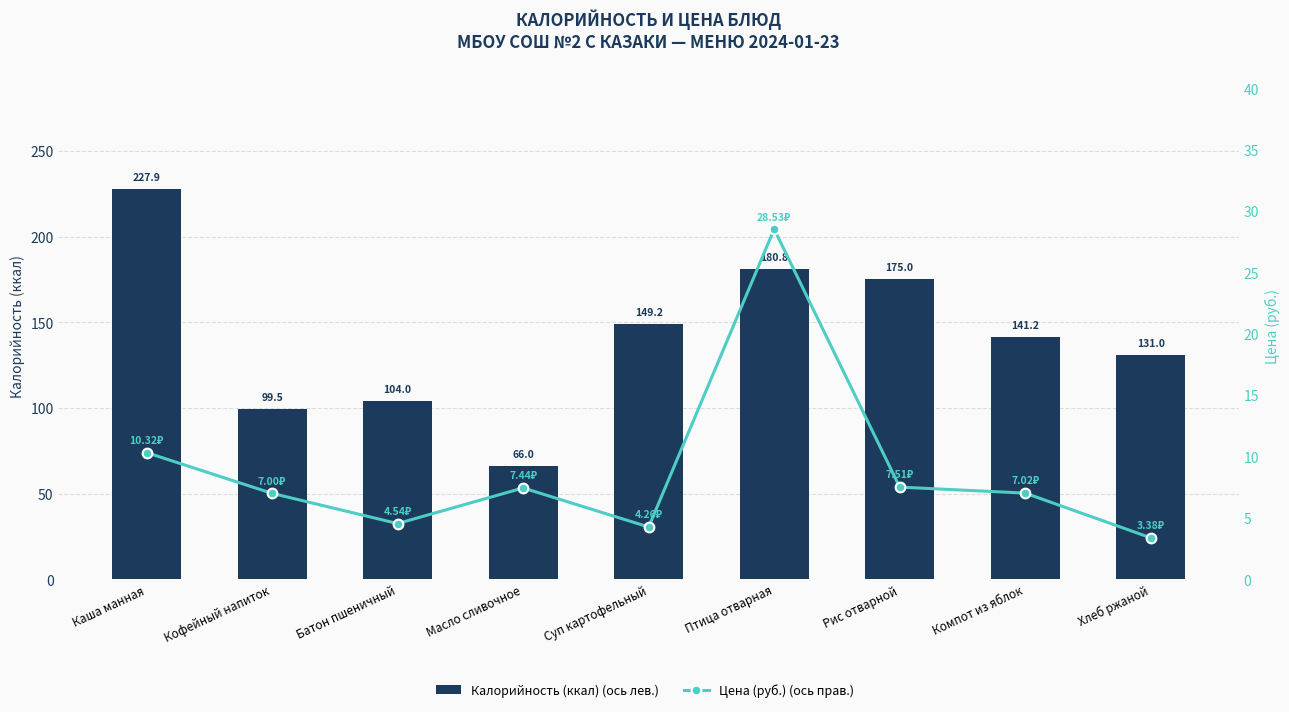

What is the maximum value shown in the chart?

227.9